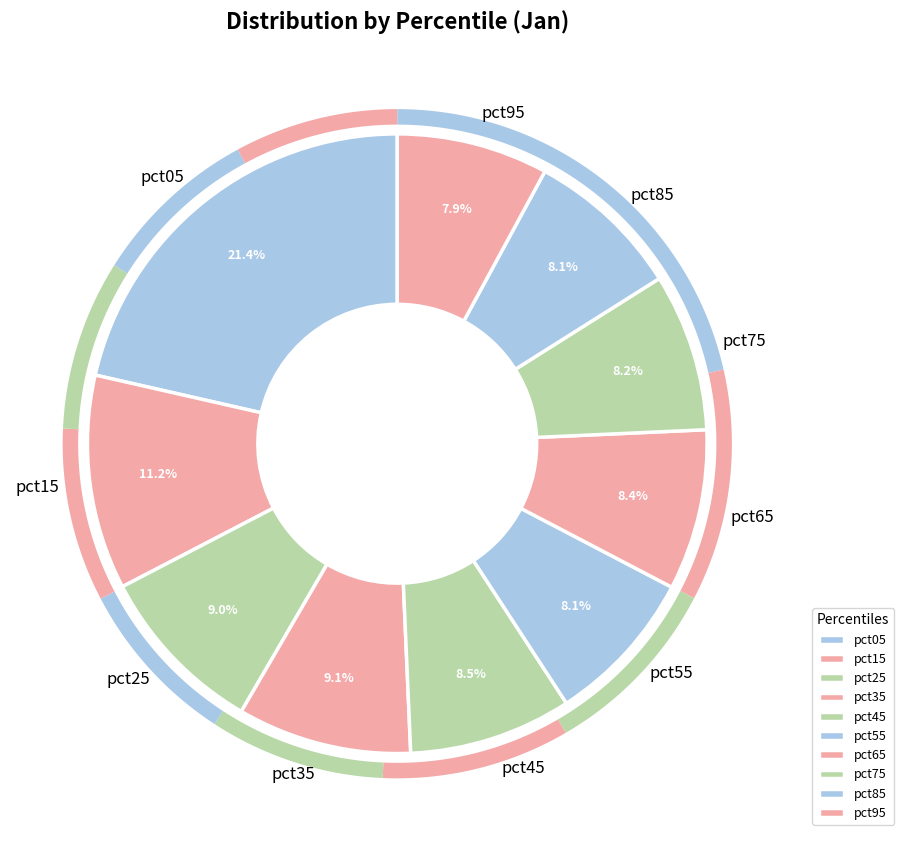

To the nearest percent, what is the average slice percentage?

10%